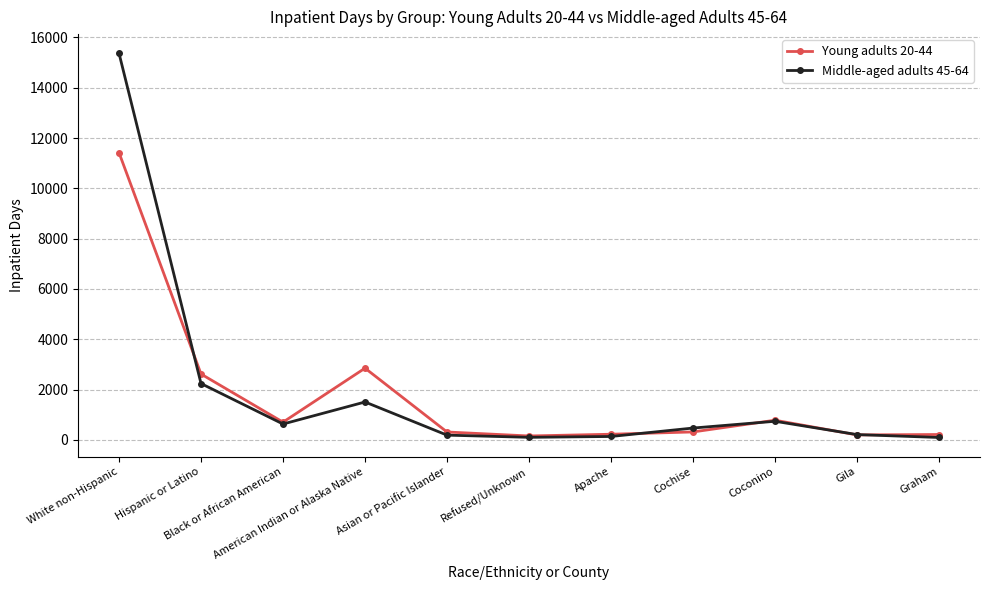

Which series has the widest spread of values?

Middle-aged adults 45-64